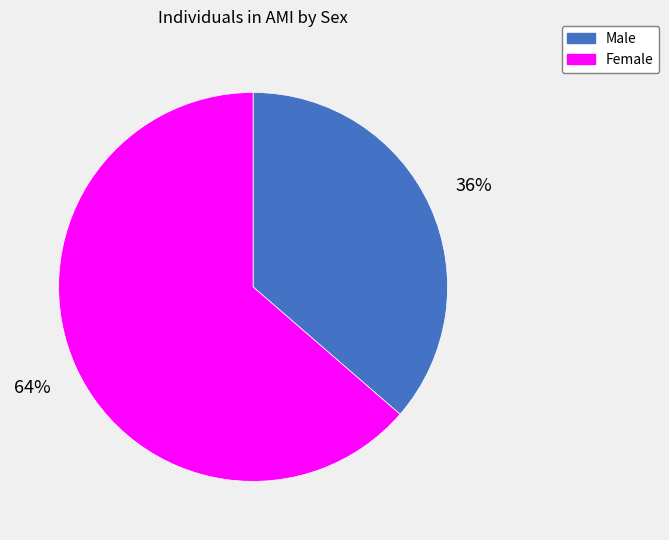

Count the number of slices in the pie.

2